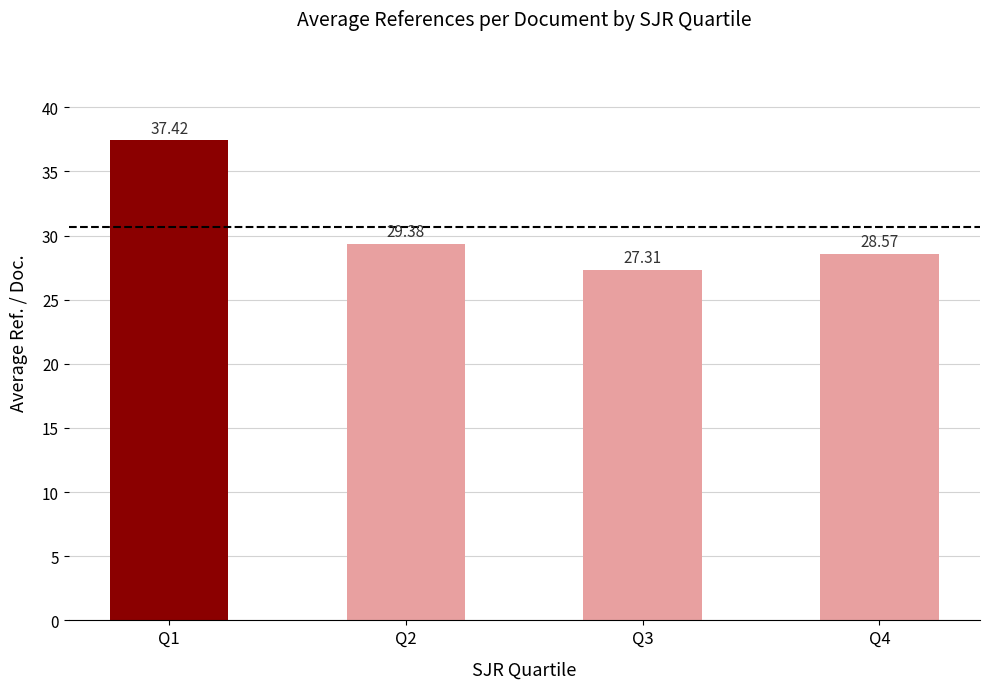

What is the sum of the values at Q4 and Q1?

66.0